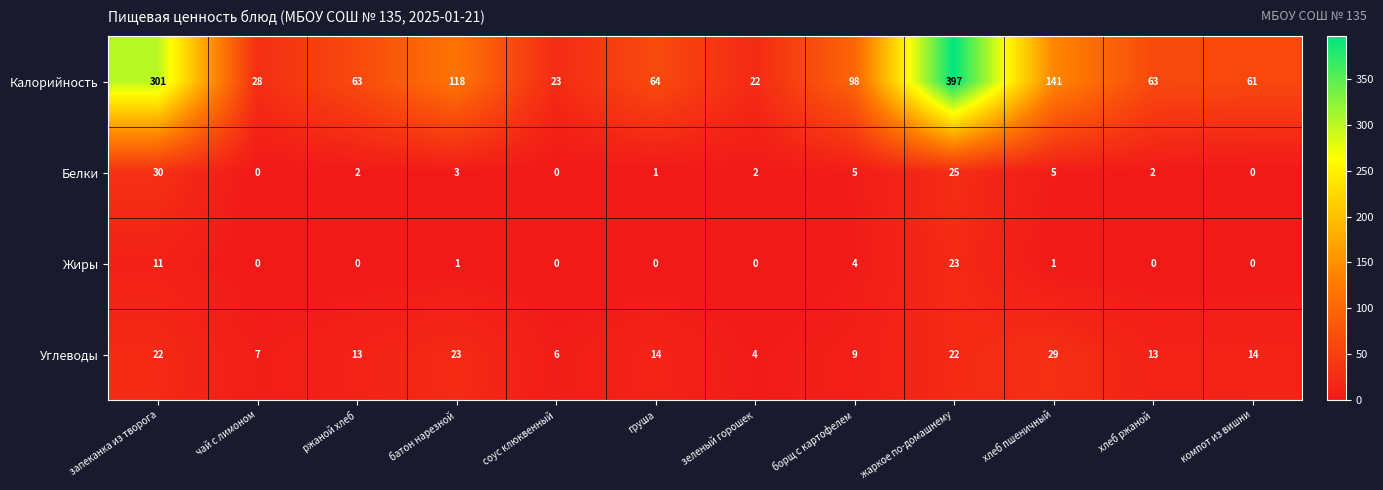

At which category does the chart reach its peak across all series?

жаркое по-домашнему